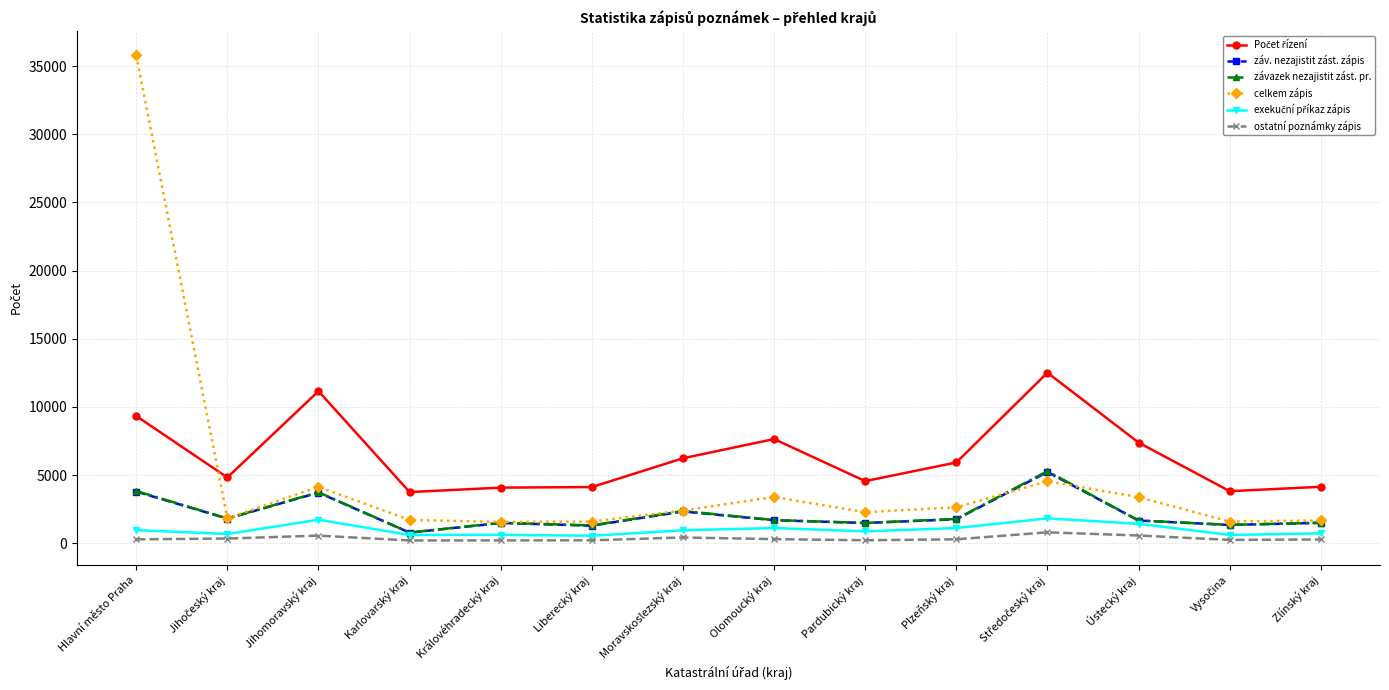

Which series has the largest range (max minus min)?

celkem zápis